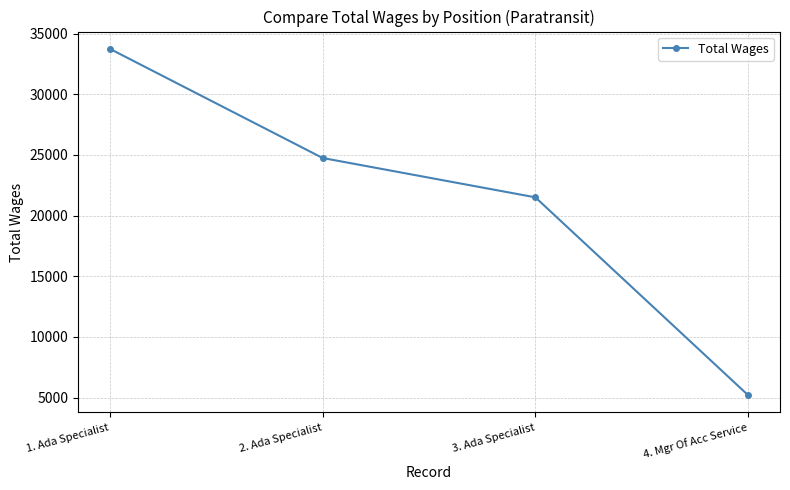

What is the value of the 3rd point from the left?

21507